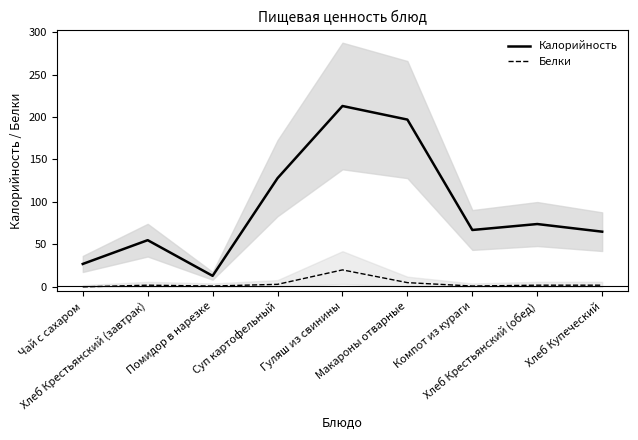

At which category does Белки reach its first local peak?

Хлеб Крестьянский (завтрак)